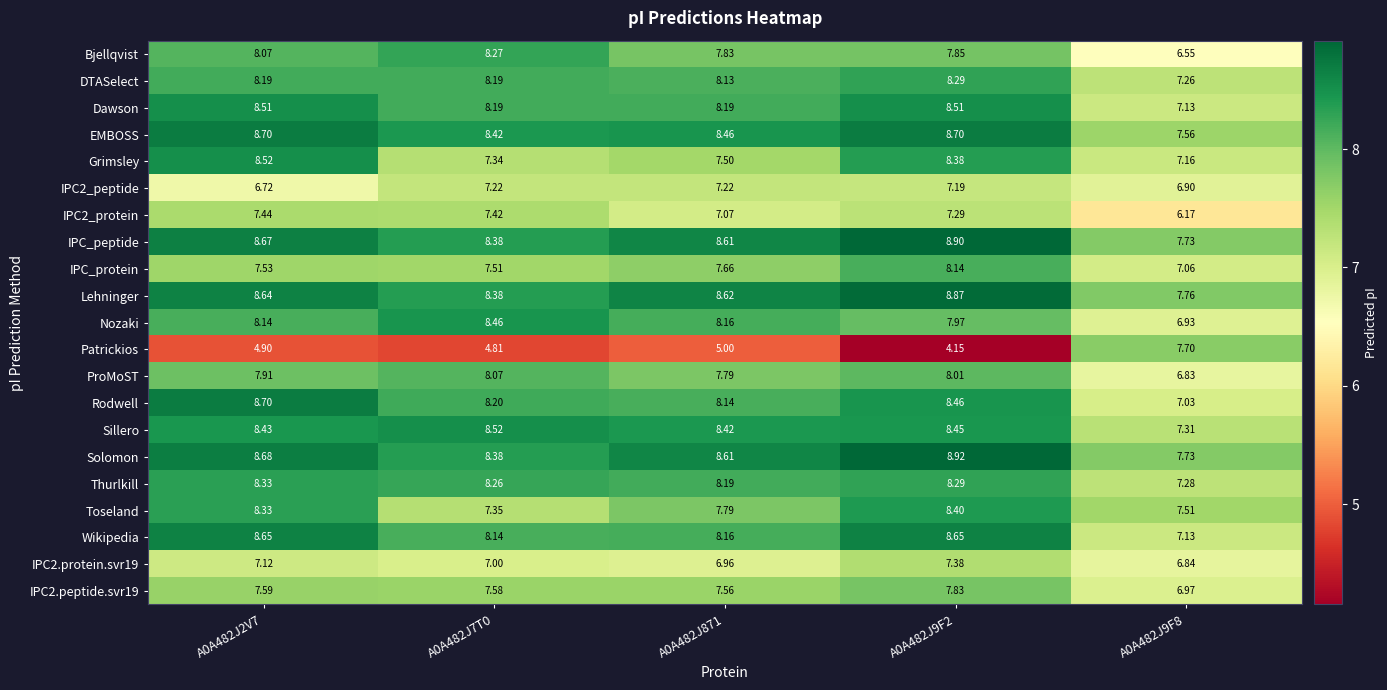

Which category has the highest value across all series?

A0A482J9F2